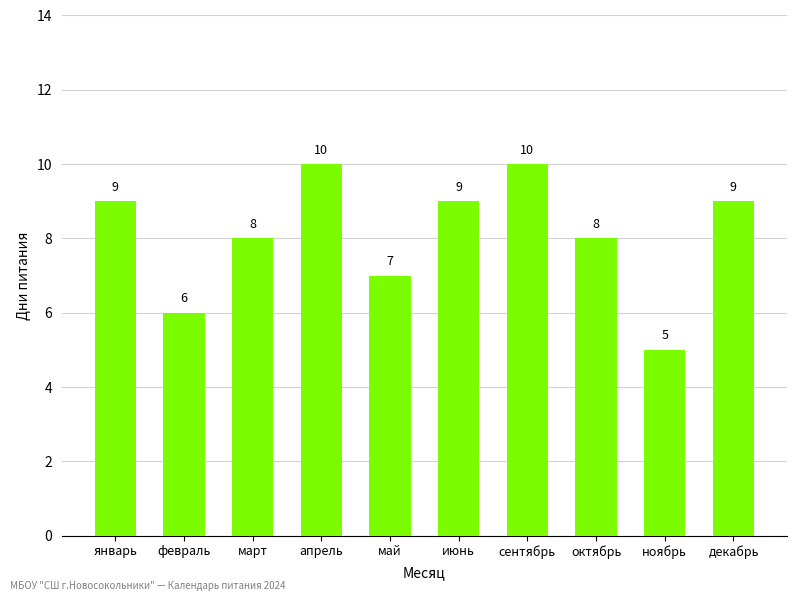

Reading left to right, extract all data points from this chart.

9	6	8	10	7	9	10	8	5	9